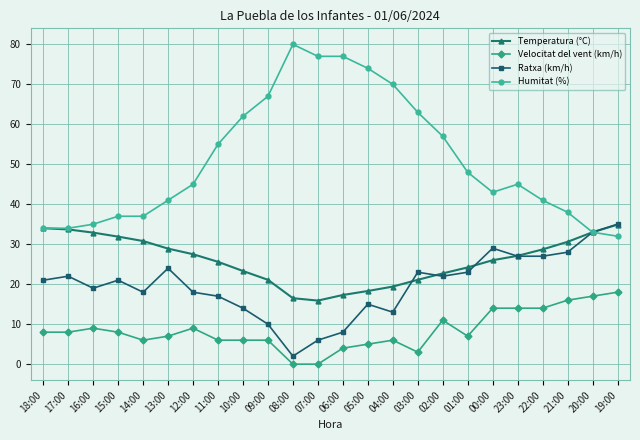

Where is the first local maximum for Velocitat del vent (km/h)?

16:00